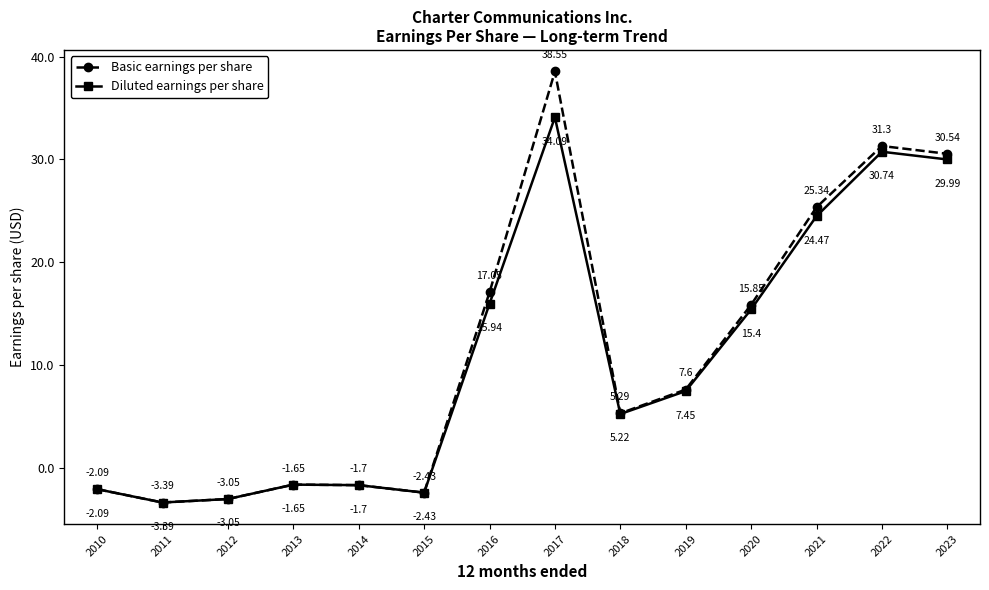

How many categories are shown in the chart?

14